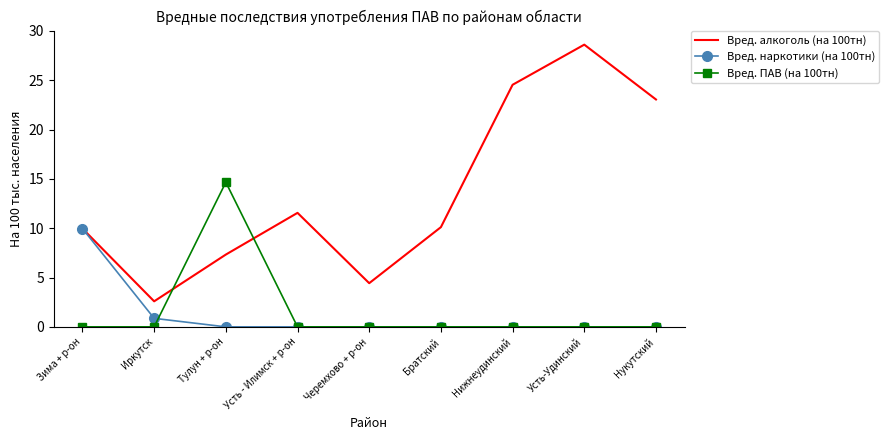

What is the average value of the Вред. ПАВ (на 100тн) series?

1.6